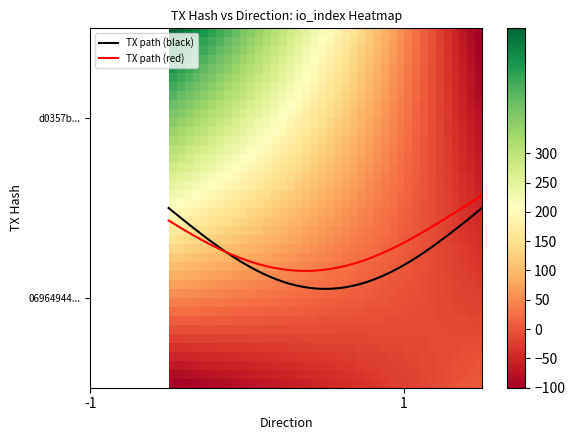

How many data points in d0357b7558f894546df032122ee5af463c903b1 are less than 513?

1